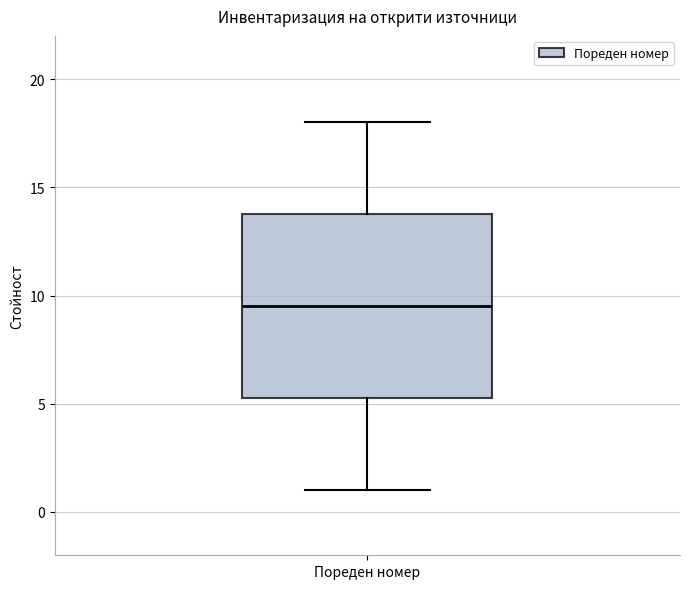

Read this box plot against the y-axis: the position of the median line, the range covered by the box, and the ends of both whiskers. The values are not printed on the chart, so give them approximately, as read against the axis.

median 9.5, box 5.5 to 14.0, whiskers 1.0 to 18.0